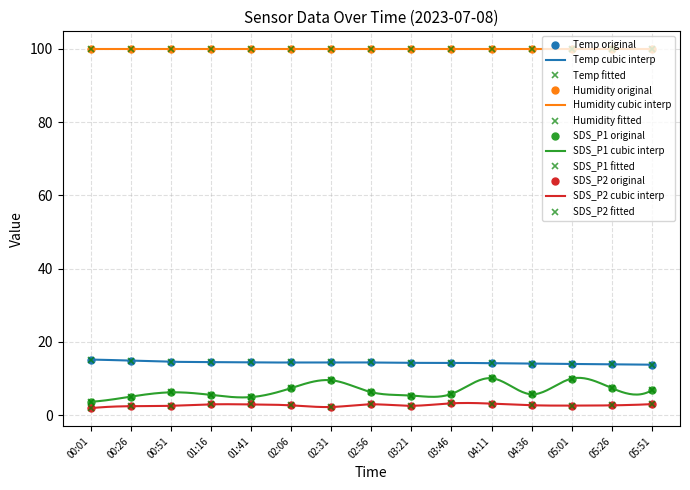

True or false: SDS_P1 and SDS_P2 intersect in this chart.

False